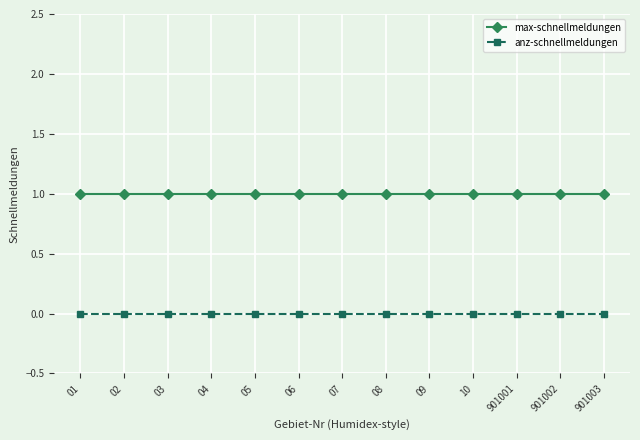

The value of anz-schnellmeldungen at 10 is 0. True or false?

True